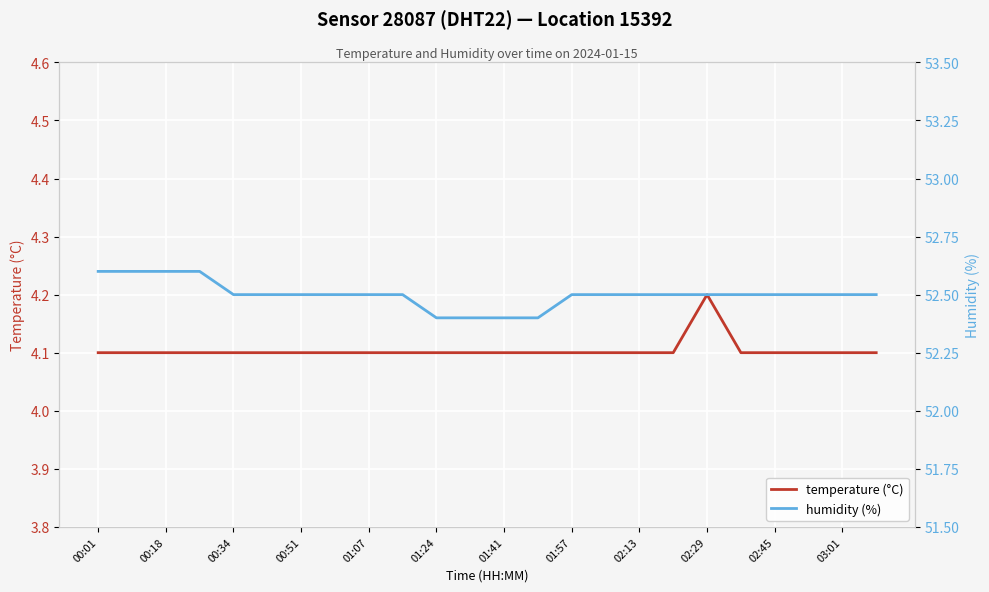

Reading left to right, extract all data points from this chart.

temperature (°C): 4.1	4.1	4.1	4.1	4.1	4.1	4.1	4.1	4.1	4.1	4.1	4.1	4.1	4.1	4.1	4.1	4.1	4.1	4.2	4.1	4.1	4.1	4.1	4.1
humidity (%): 52.6	52.6	52.6	52.6	52.5	52.5	52.5	52.5	52.5	52.5	52.4	52.4	52.4	52.4	52.5	52.5	52.5	52.5	52.5	52.5	52.5	52.5	52.5	52.5